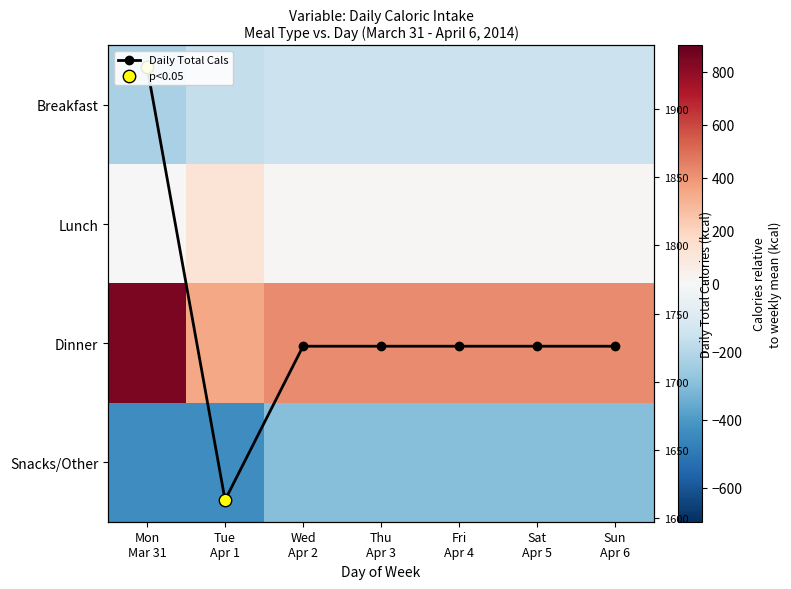

The Dinner series shows 424.2 at Sat Apr 5. True or false?

True